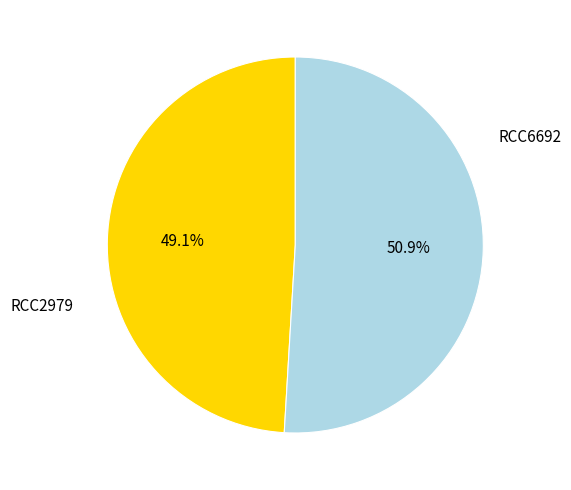

Rank the categories by value from lowest to highest.

RCC2979, RCC6692